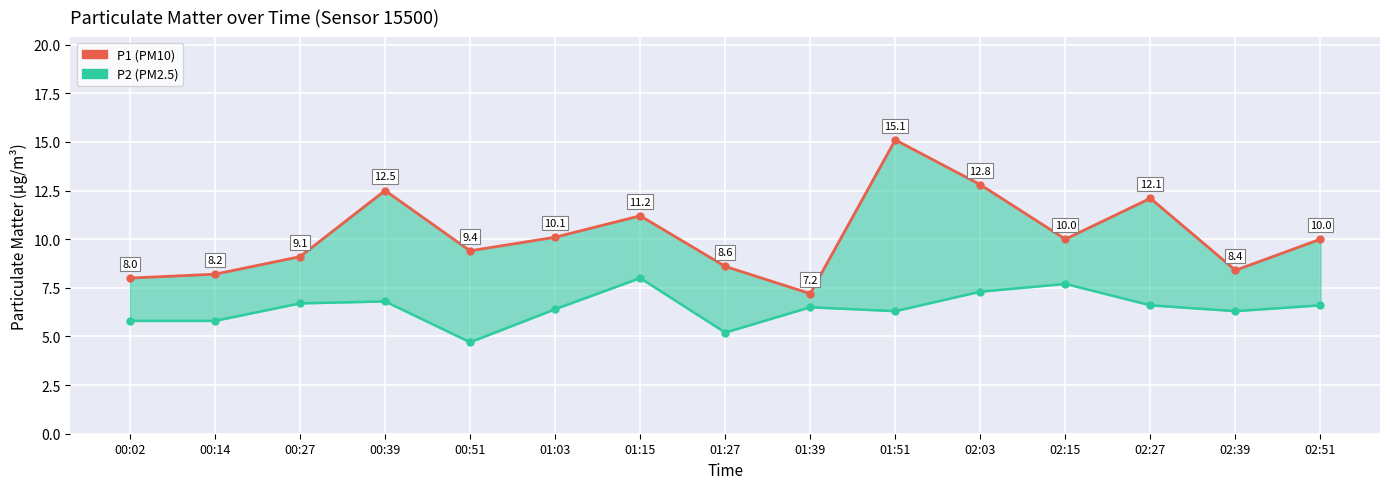

What are all the series names shown in the legend?

P1, P2